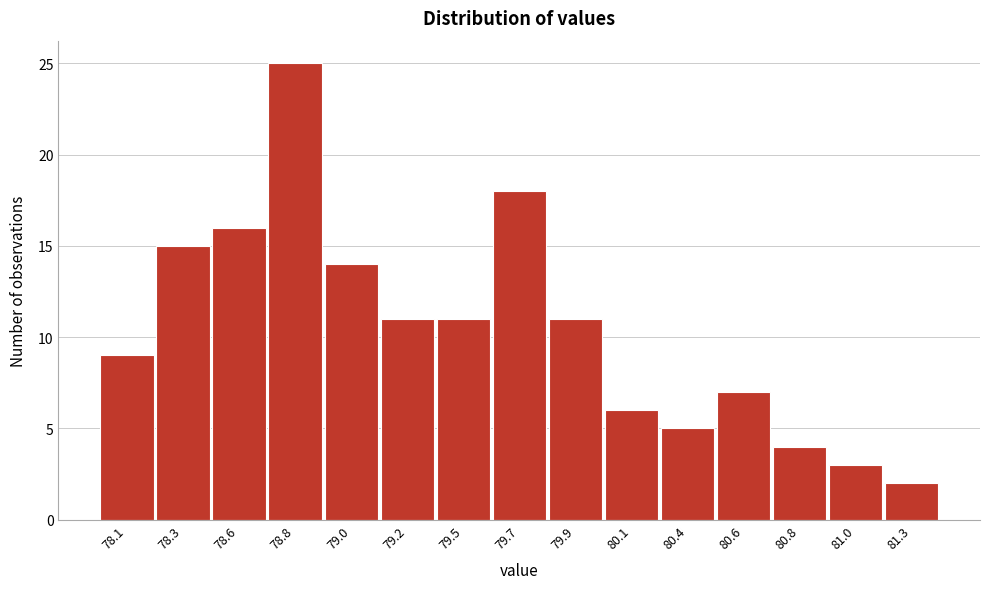

Reading left to right, transcribe all the data shown in this chart.

78.1=9	78.3=15	78.6=16	78.8=25	79.0=14	79.2=11	79.5=11	79.7=18	79.9=11	80.1=6	80.4=5	80.6=7	80.8=4	81.0=3	81.3=2